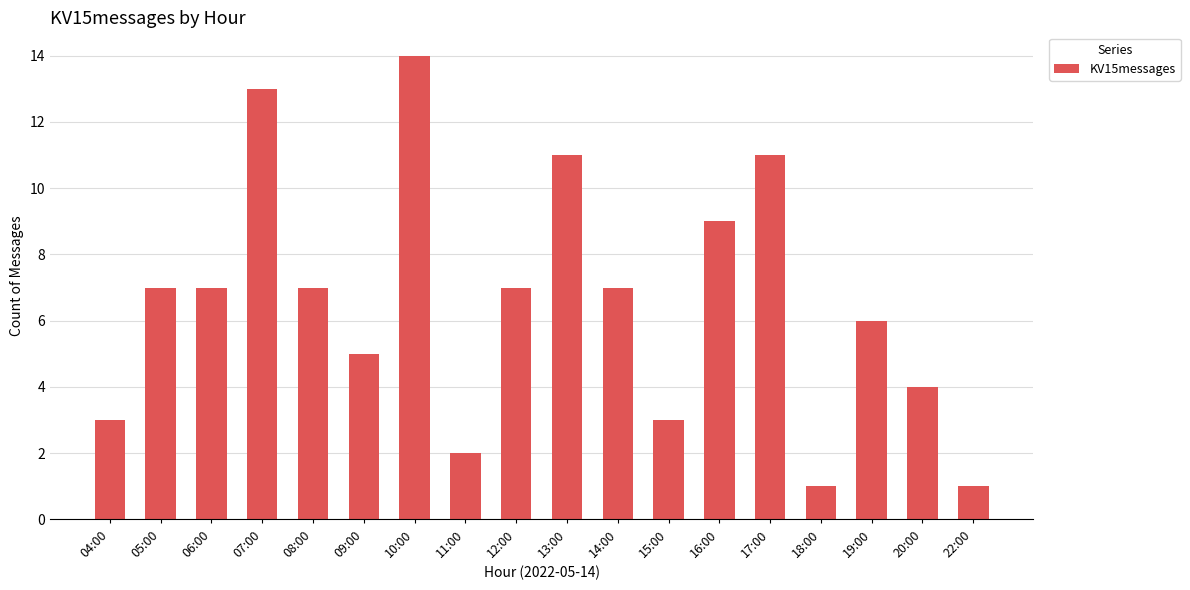

What is the sum of the values at 22:00 and 14:00?

8